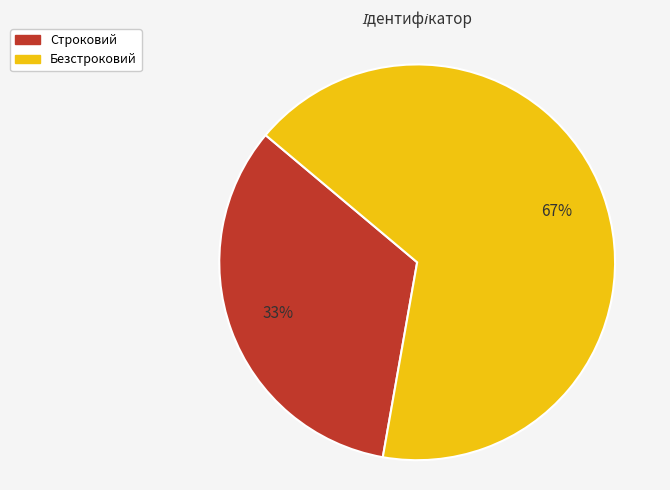

Approximately how many times larger is the value at Безстроковий compared to Строковий?

2.0